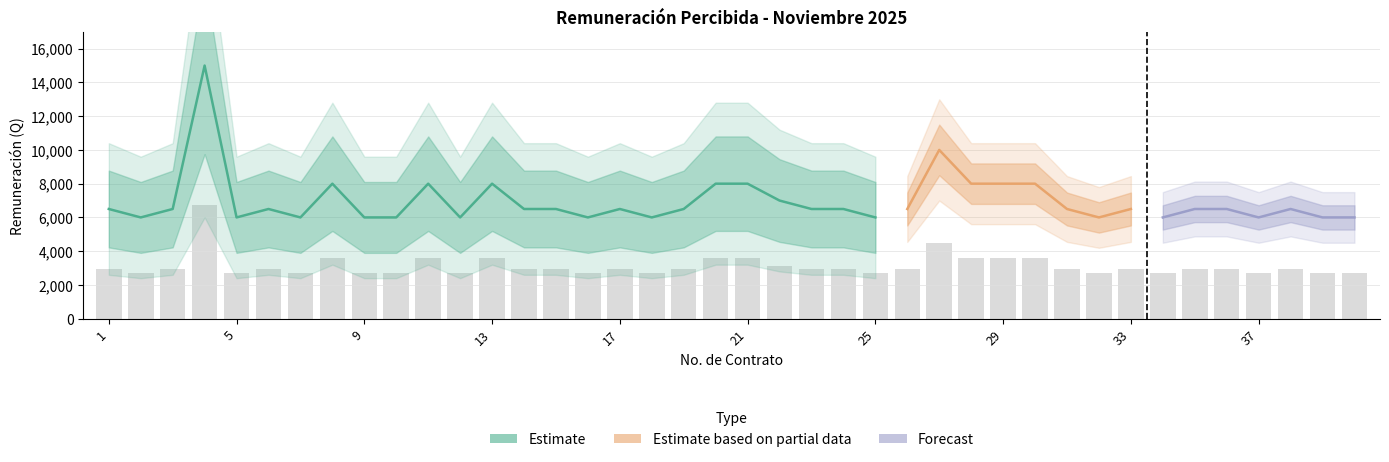

How many bars are there in total?

40